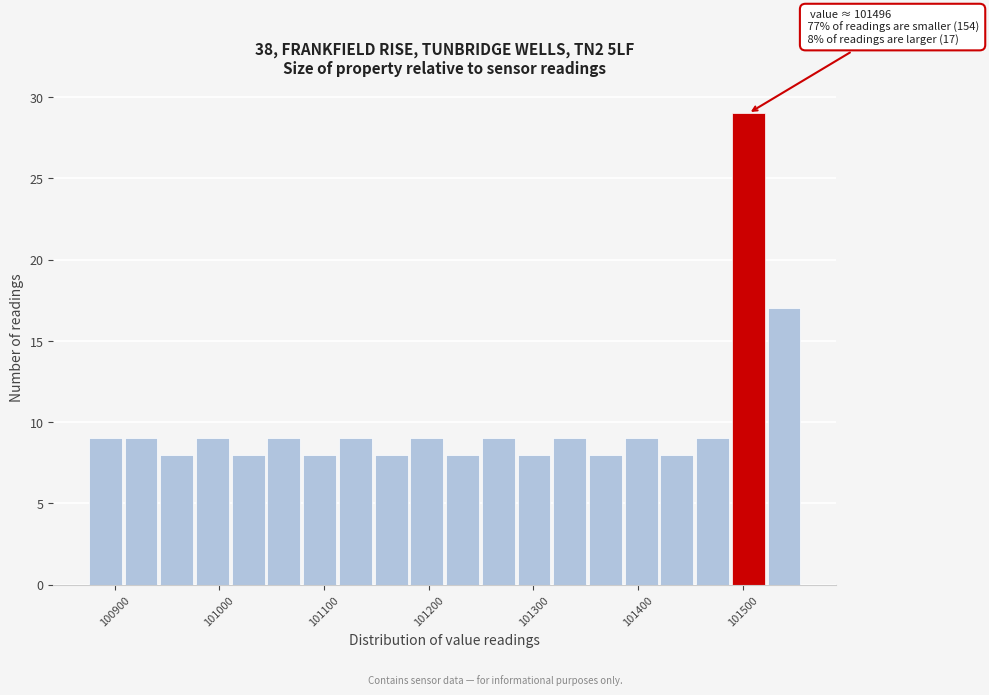

Read against the x-axis, roughly where is the centre of the tallest bar?

101510